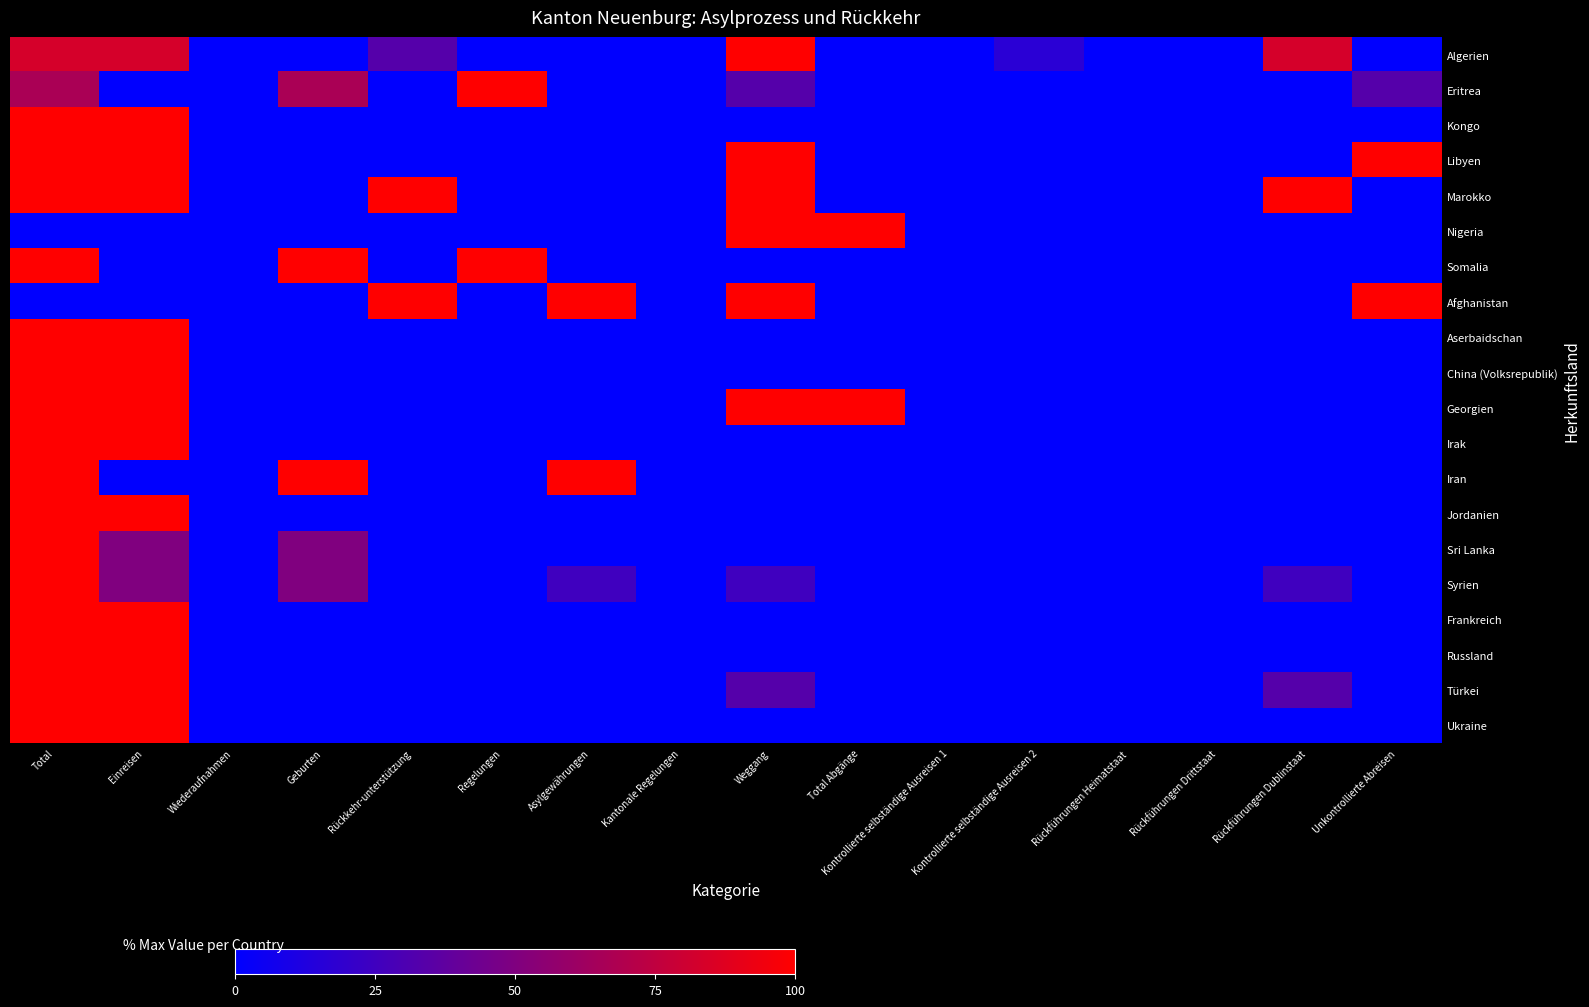

Which label corresponds to the largest value in the chart?

Weggang